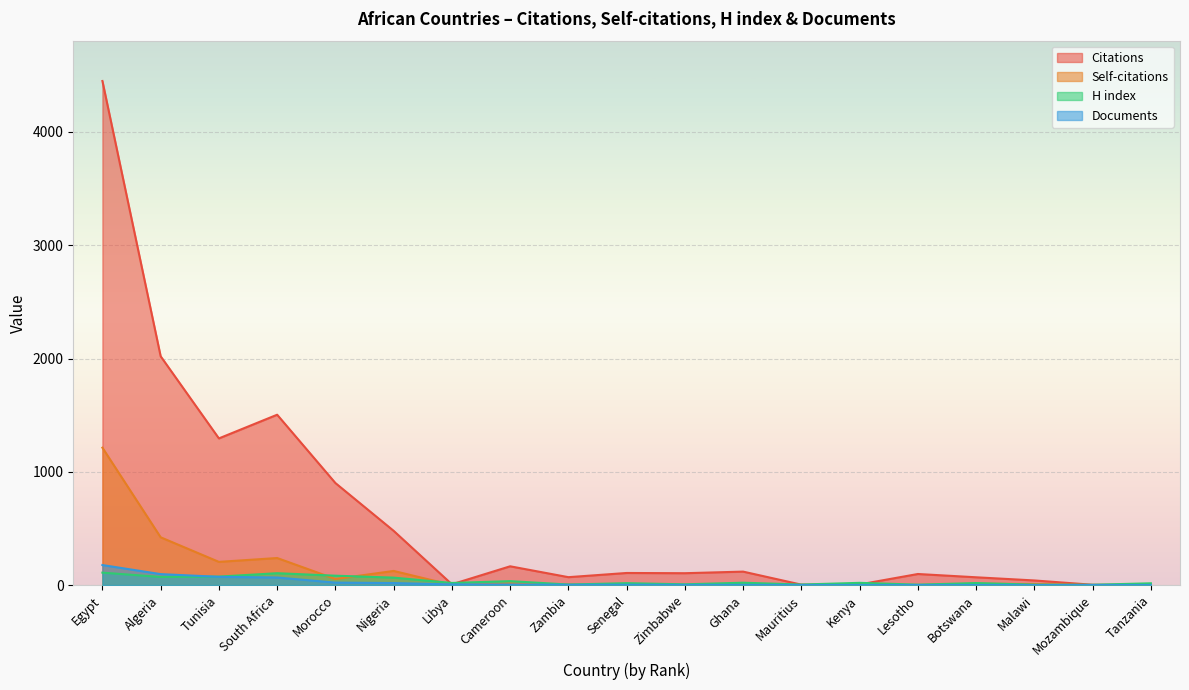

In H index, how many points are higher than both neighbors (excluding endpoints)?

6